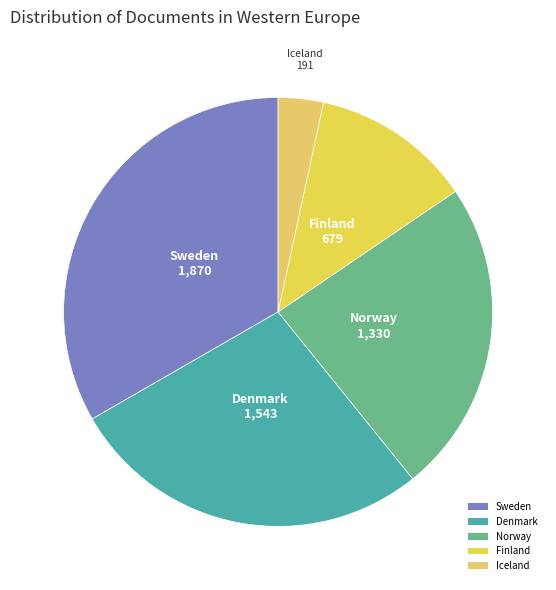

Do Iceland and Finland together represent more than half of the pie?

No